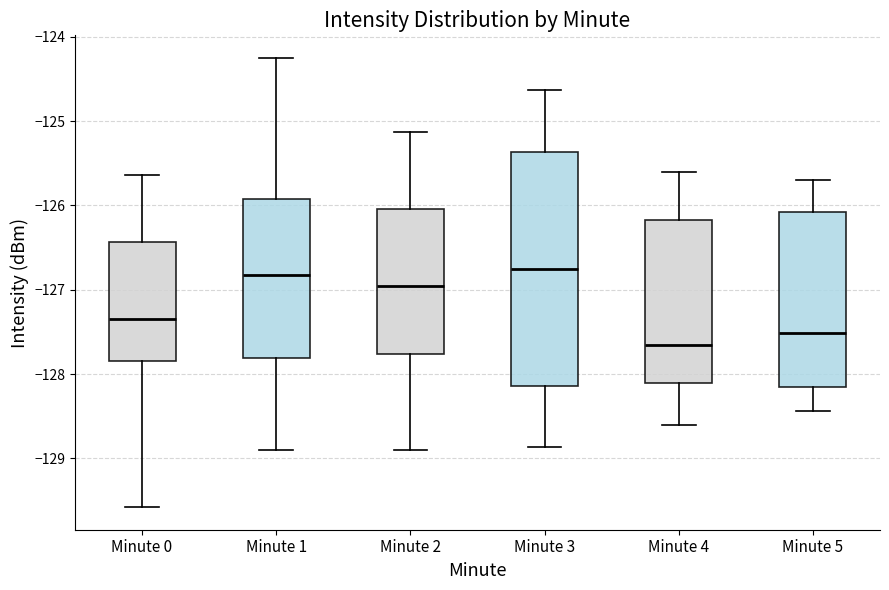

Where is the lower edge of the box for Minute 2 on the y-axis? The values are not printed on the chart, so give them approximately, as read against the axis.

-127.8